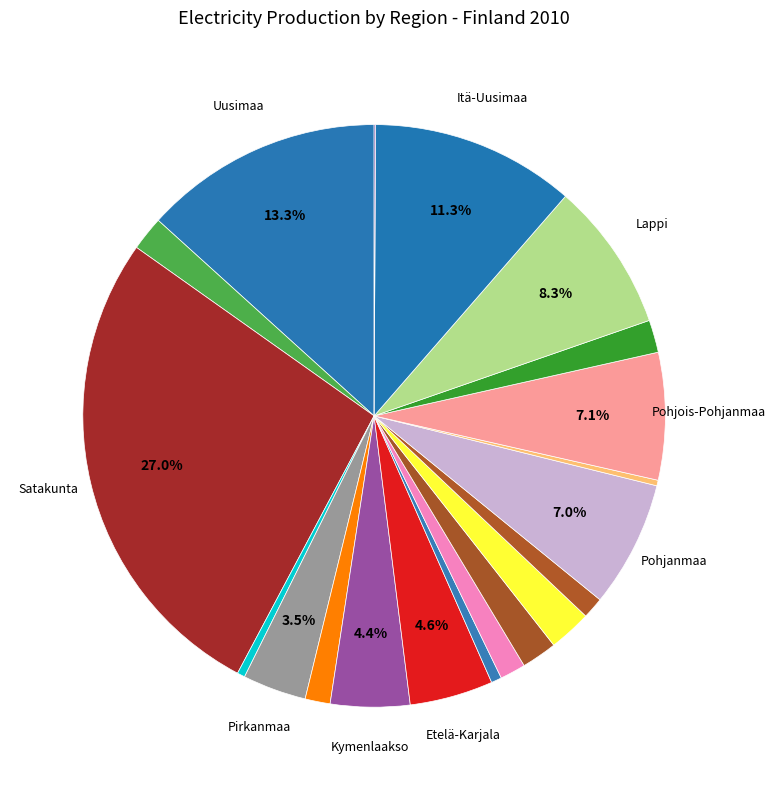

Rank the categories by value from lowest to highest.

Ahvenanmaa, Keski-Pohjanmaa, Kanta-Häme, Etelä-Savo, Etelä-Pohjanmaa, Päijät-Häme, Pohjois-Savo, Kainuu, Varsinais-Suomi, Pohjois-Karjala, Keski-Suomi, Pirkanmaa, Kymenlaakso, Etelä-Karjala, Pohjanmaa, Pohjois-Pohjanmaa, Lappi, Itä-Uusimaa, Uusimaa, Satakunta